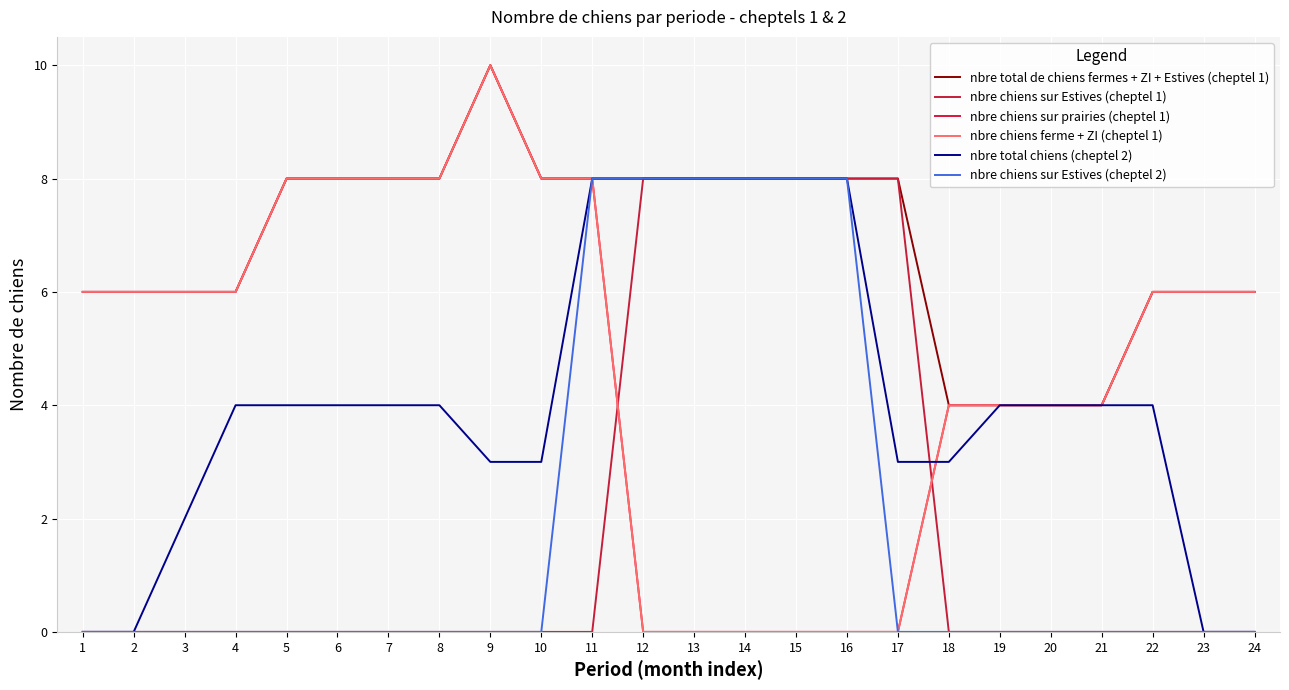

Does the chart display data point markers on the line(s)?

No